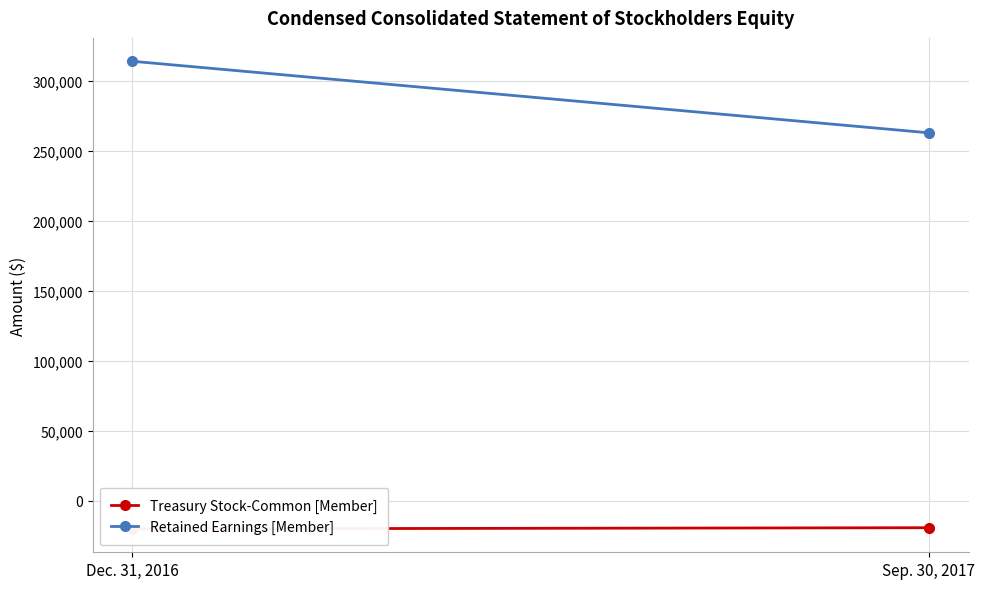

What are all the series names shown in the legend?

Treasury Stock-Common [Member], Retained Earnings [Member]